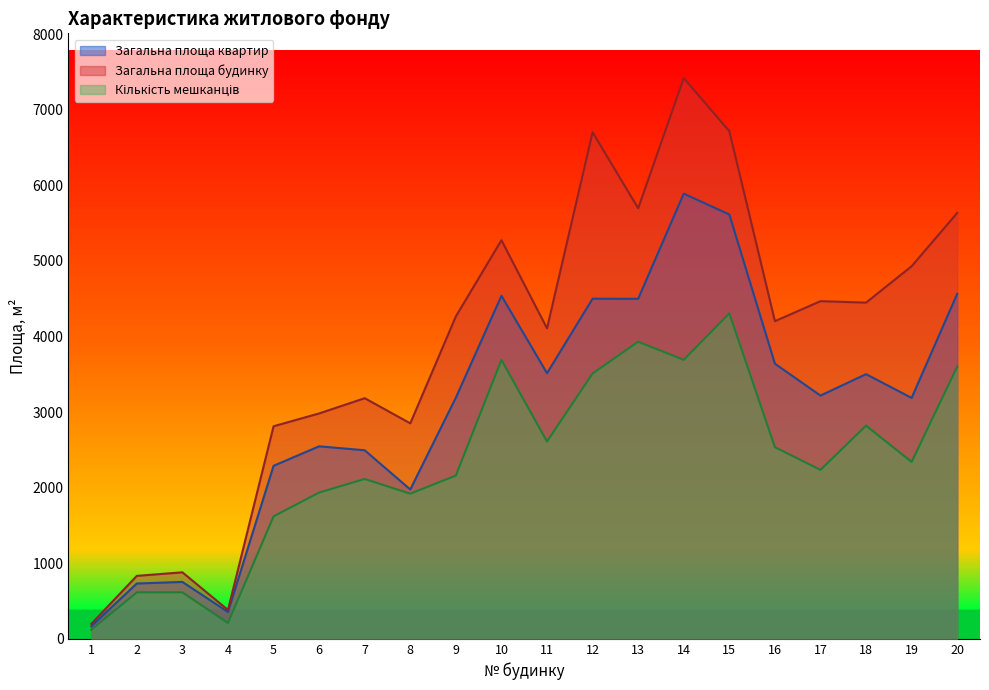

At which category is the sum across all series the highest?

14